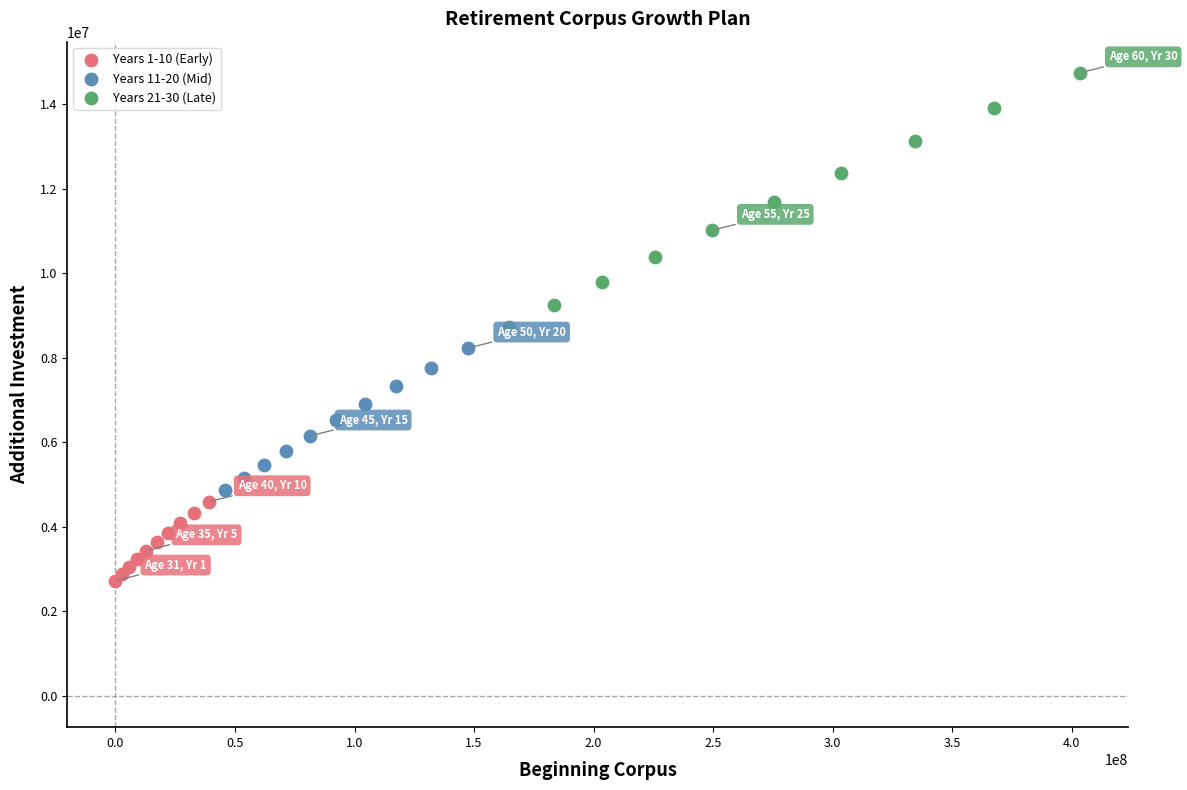

Which series has the largest Y range (max minus min)?

Years 21-30 (Late)